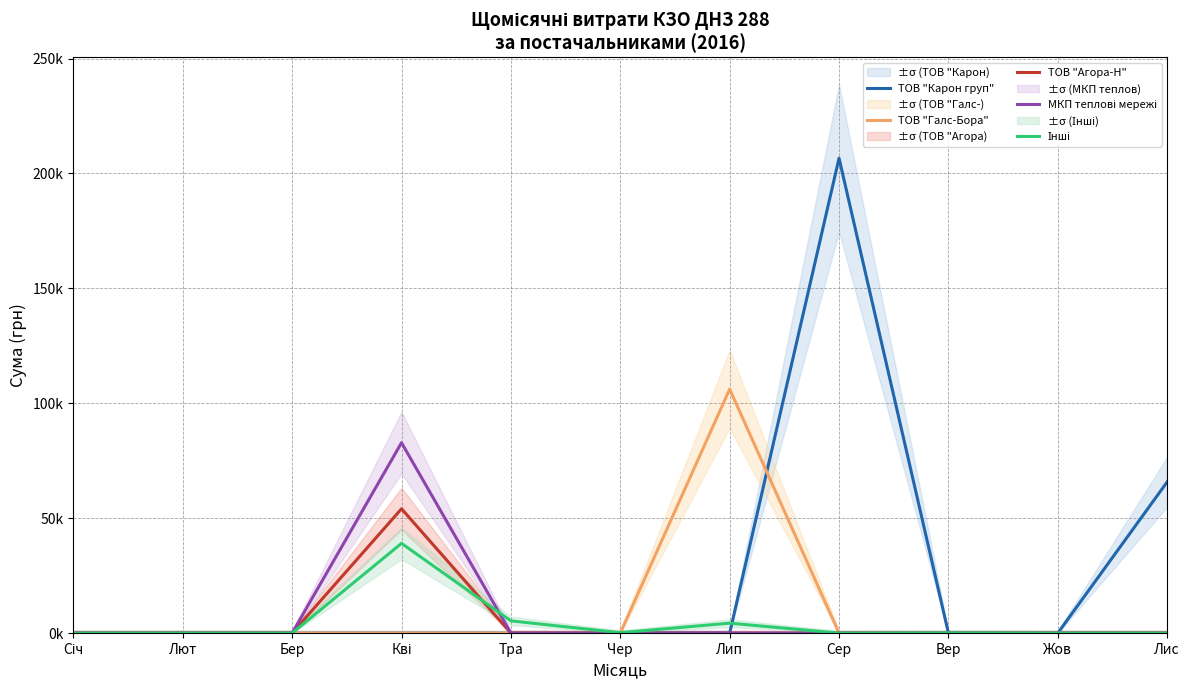

How many values in the ТОВ "Карон груп" series exceed 0?

2